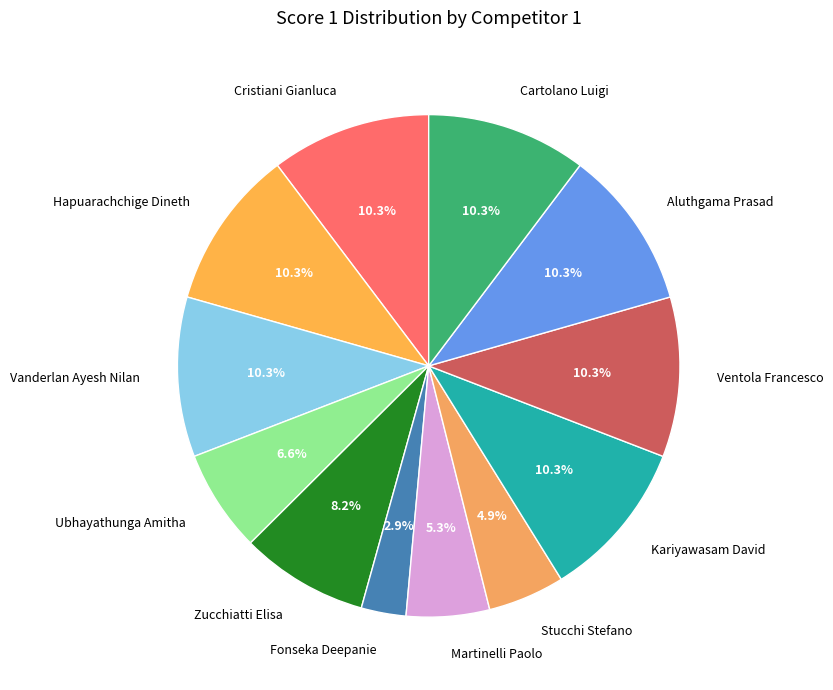

What is the ratio of the value at Aluthgama Prasad to the value at Vanderlan Ayesh Nilan?

1.0